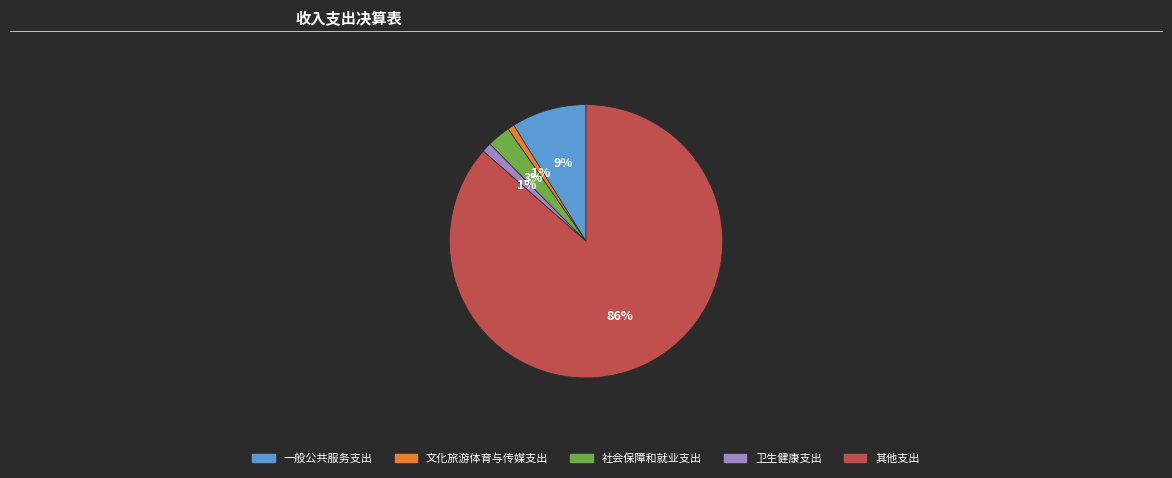

What is the largest slice in the pie chart?

其他支出